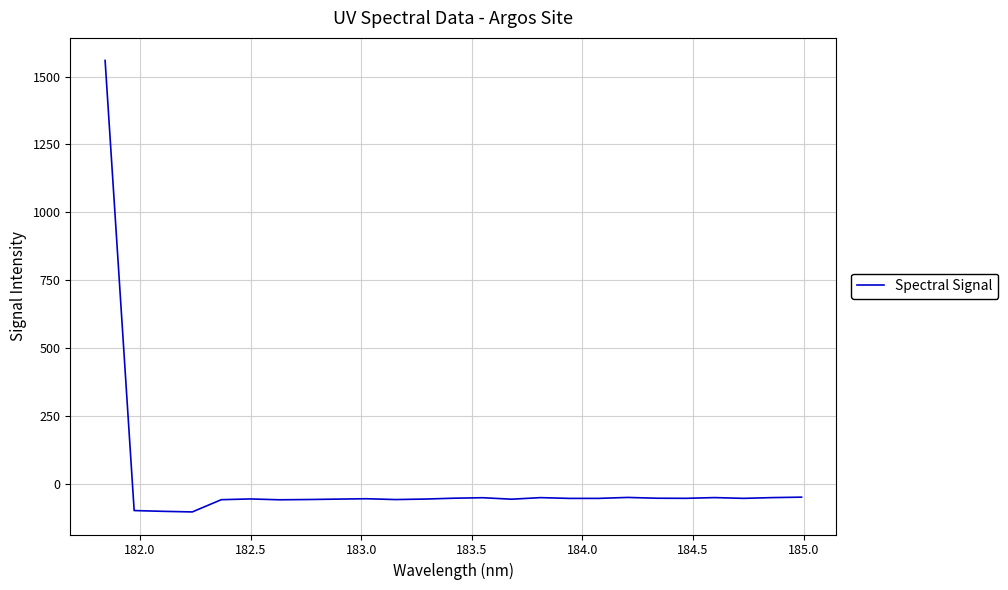

What is the smallest value displayed?

-104.4